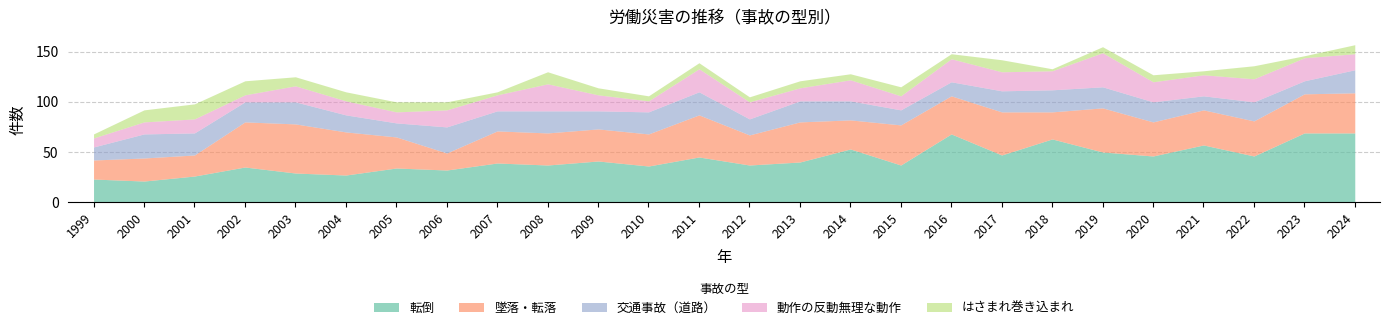

Is the value of 墜落・転落 at 2008 greater than the value of 転倒 at 2003?

Yes